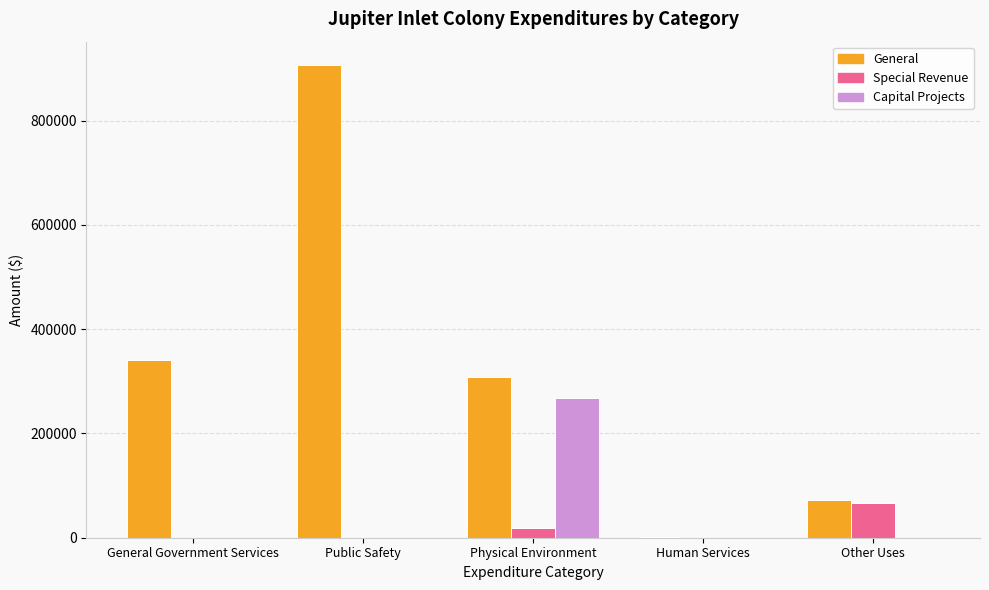

Reading left to right, extract all data points from this chart.

General: 340646	906039	309145	1550	72895
Special Revenue: 0	0	19227	0	66659
Capital Projects: 0	0	267304	0	0